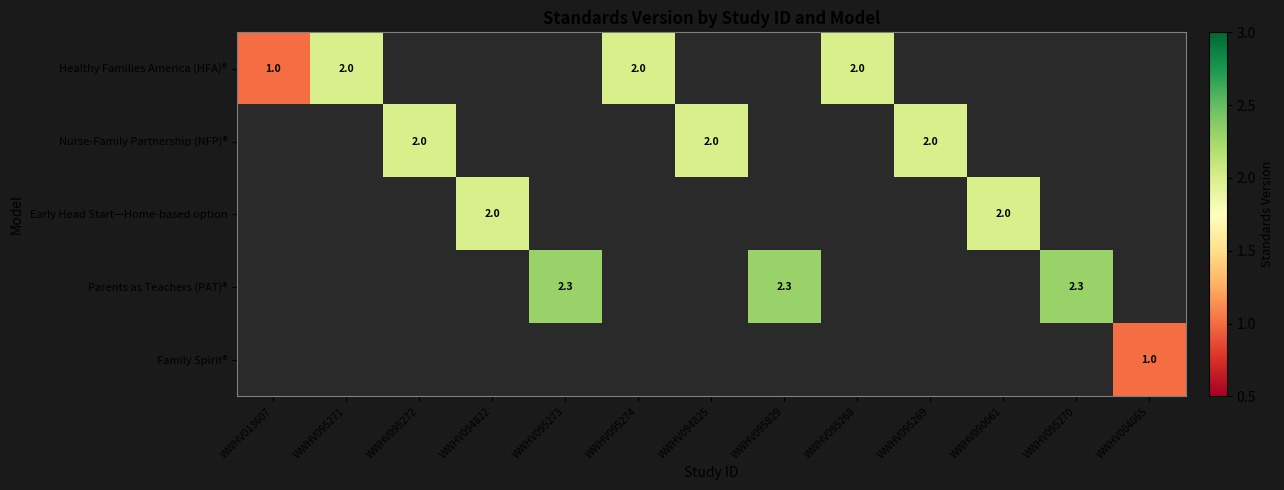

Which has a higher value, WWHV094822 or WWHV095271?

WWHV095271